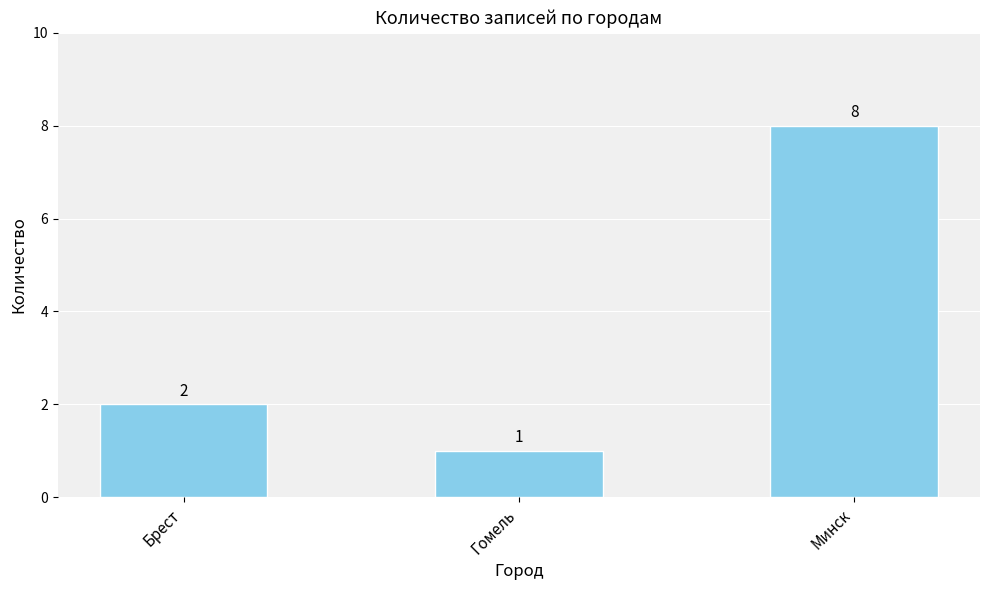

What is the value of the 1st bar from the left?

2